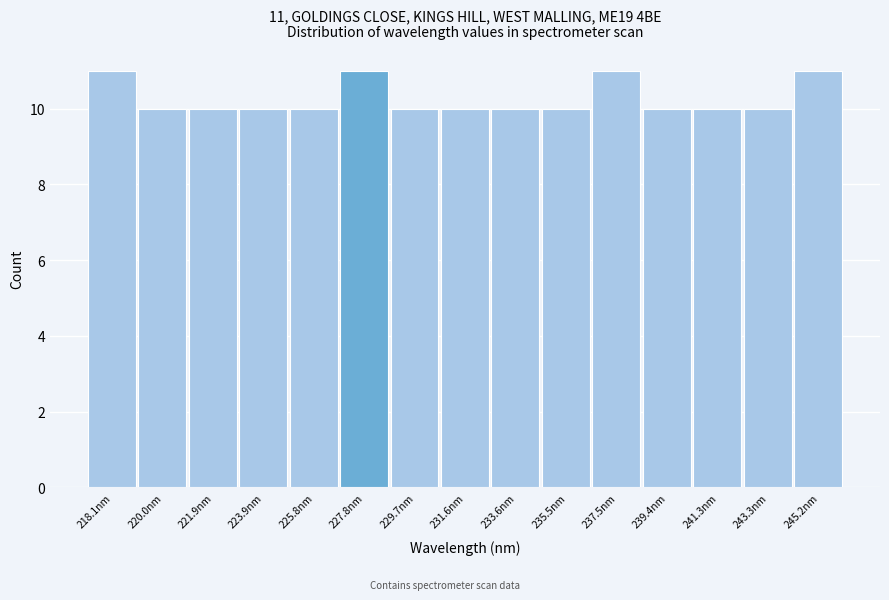

Reading right to left, extract all data points from this chart.

245.2nm=11	243.3nm=10	241.3nm=10	239.4nm=10	237.5nm=11	235.5nm=10	233.6nm=10	231.6nm=10	229.7nm=10	227.8nm=11	225.8nm=10	223.9nm=10	221.9nm=10	220.0nm=10	218.1nm=11